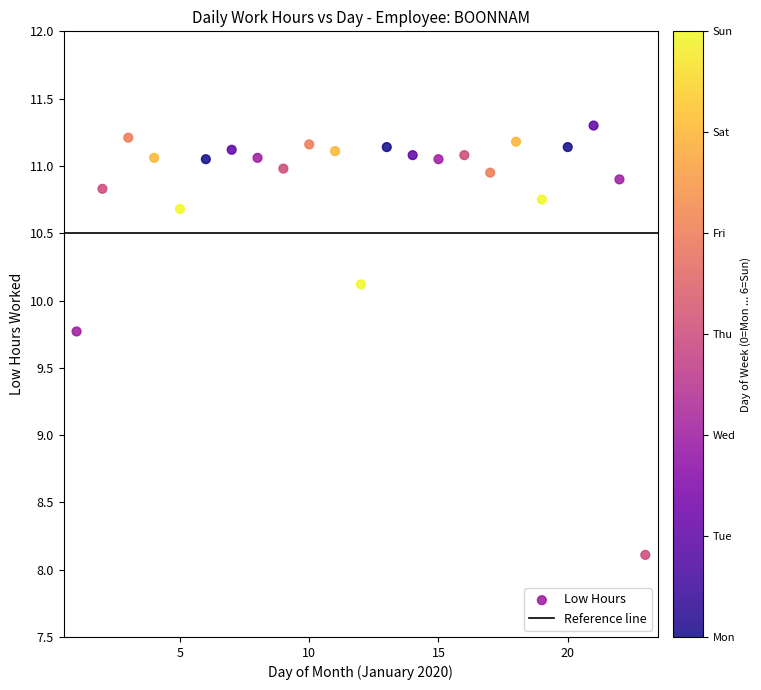

What Y value in the scatter plot is closest to 9?

9.8